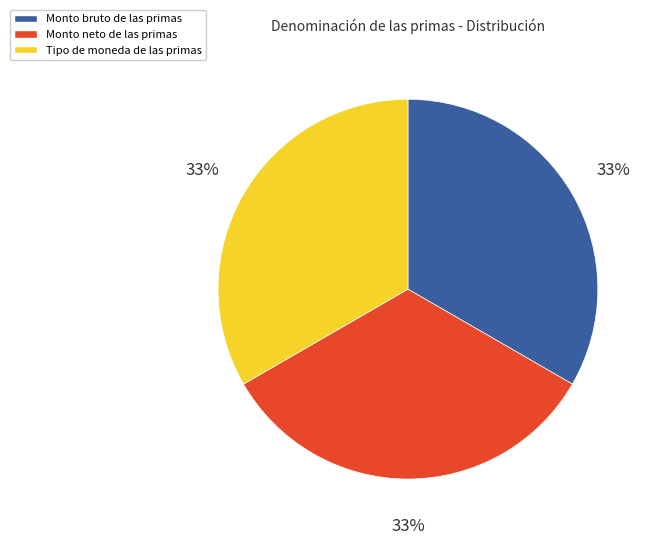

Do Tipo de moneda de las primas and Monto neto de las primas together represent more than half of the pie?

Yes